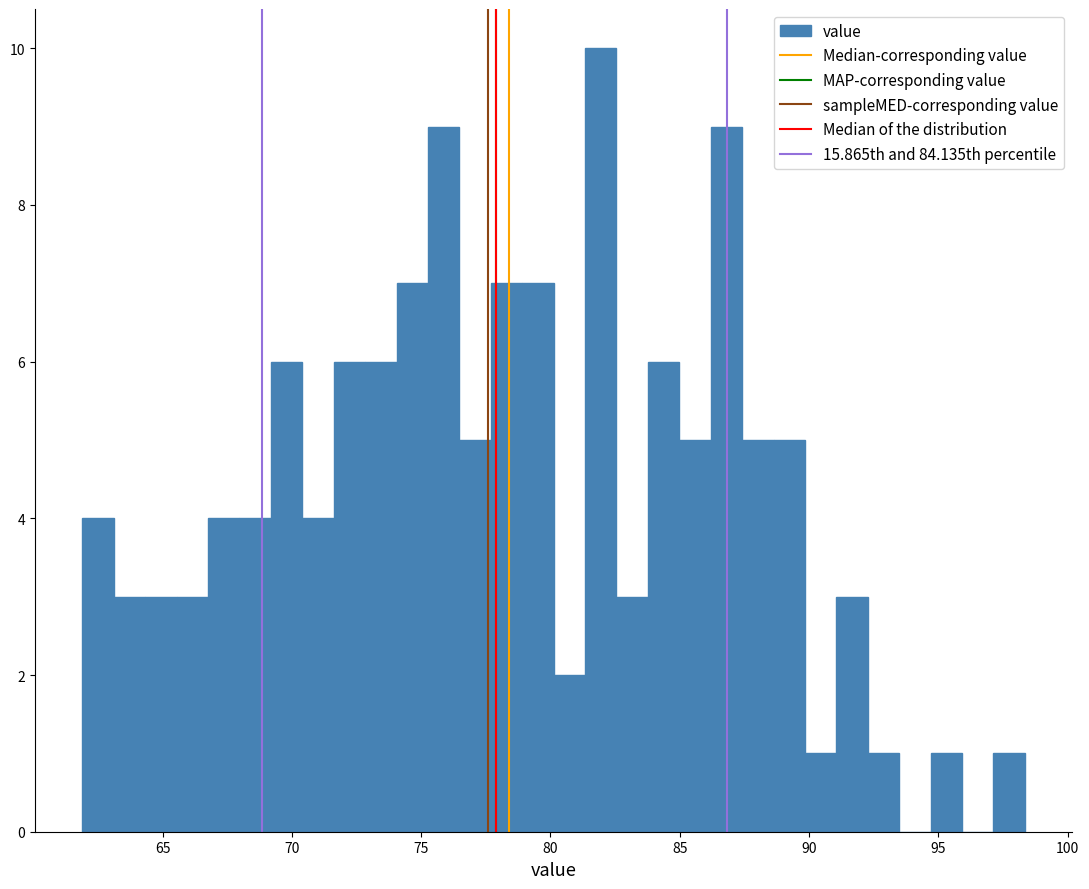

Around what value on the x-axis is the tallest bar? Give the approximate position of its centre, as read against the axis.

82.0